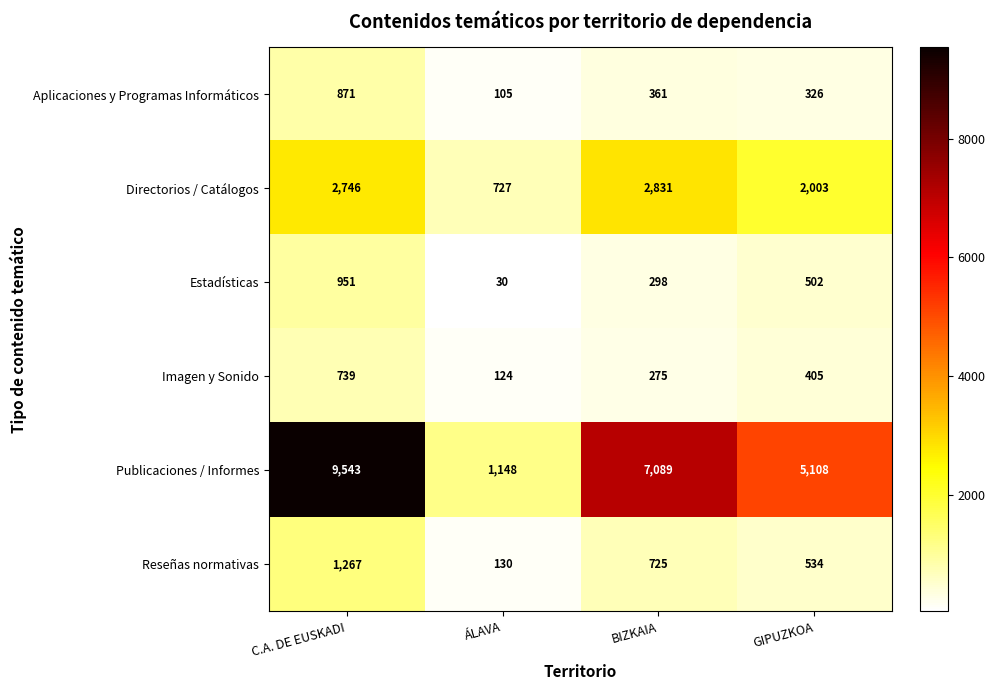

What is the sum of the Imagen y Sonido values at ÁLAVA and BIZKAIA?

399